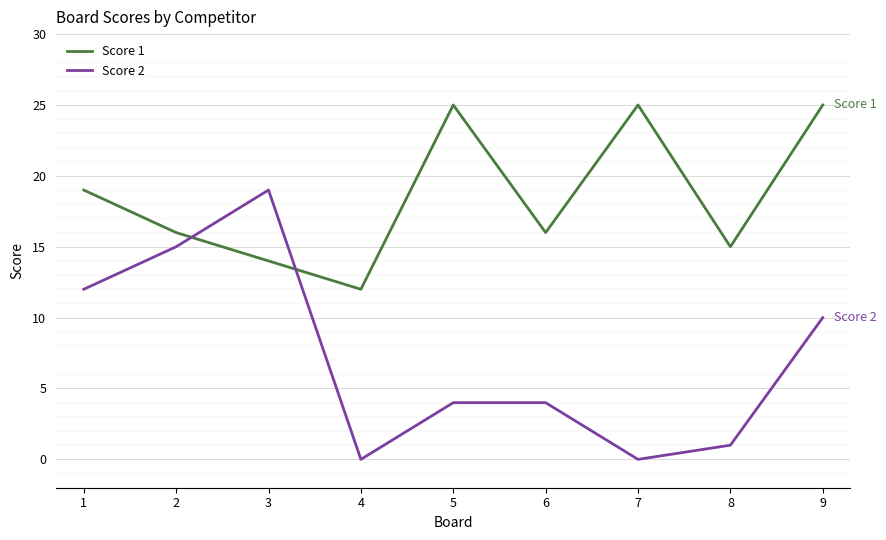

What is the maximum value shown in the chart?

25